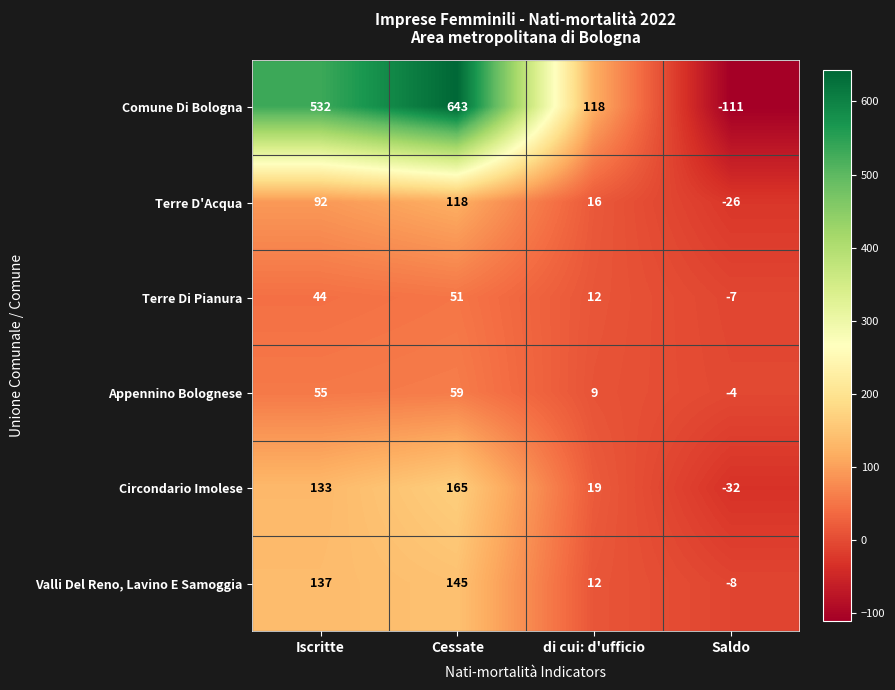

Reading left to right, list all the values displayed in this chart.

Comune Di Bologna: 532	643	118	-111
Terre D'Acqua: 92	118	16	-26
Terre Di Pianura: 44	51	12	-7
Appennino Bolognese: 55	59	9	-4
Circondario Imolese: 133	165	19	-32
Valli Del Reno, Lavino E Samoggia: 137	145	12	-8